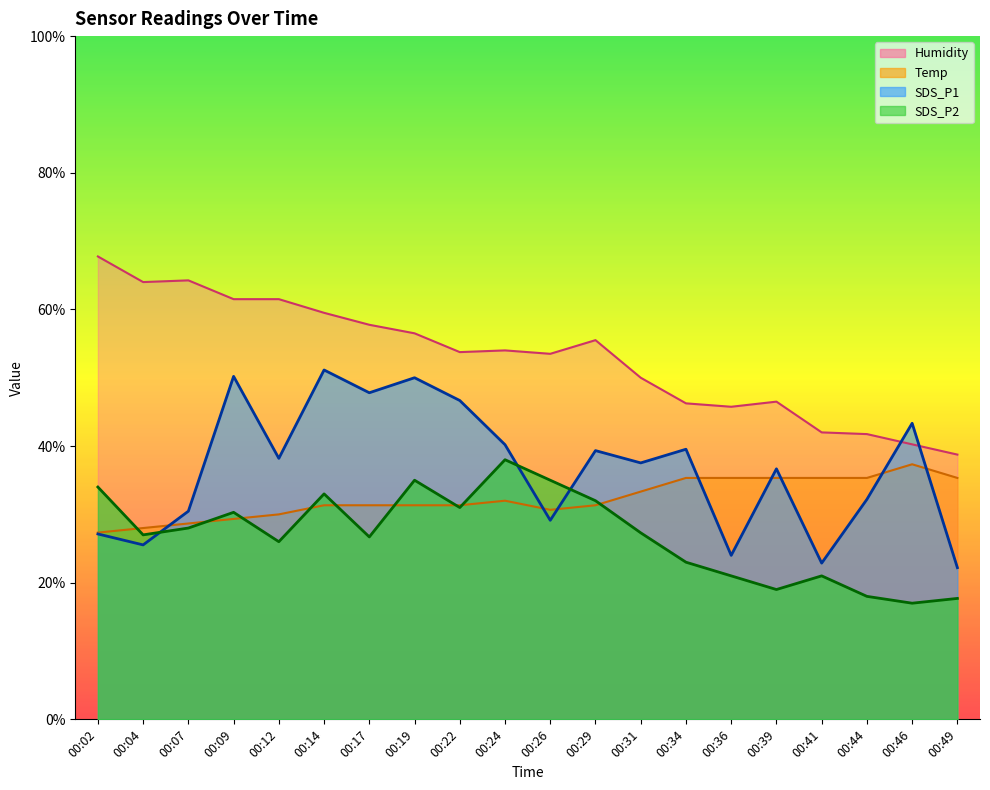

Where does the Temp series first go above 31?

00:14